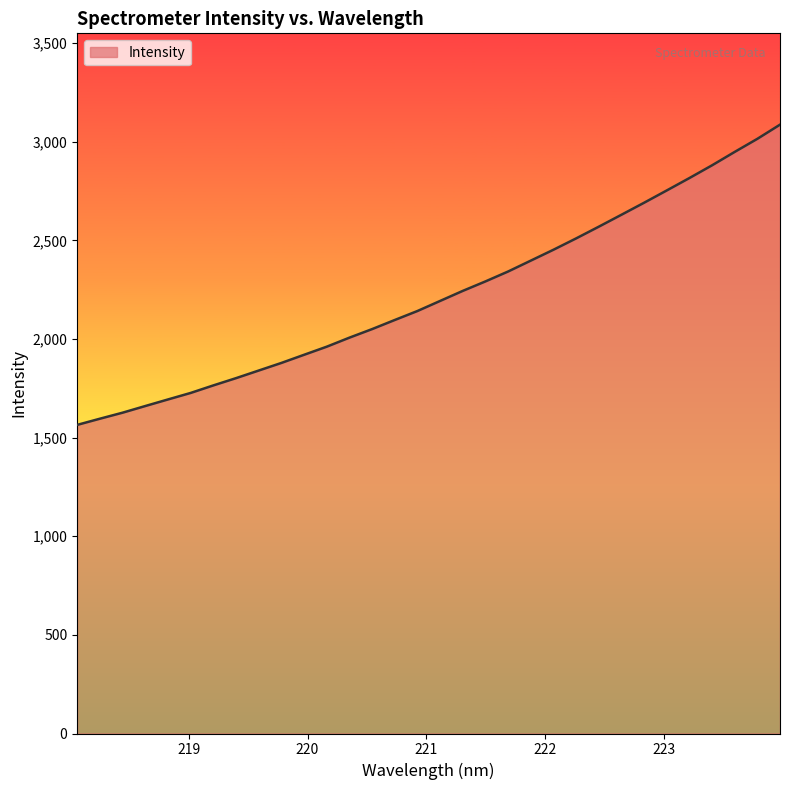

How many series are shown in this chart?

1